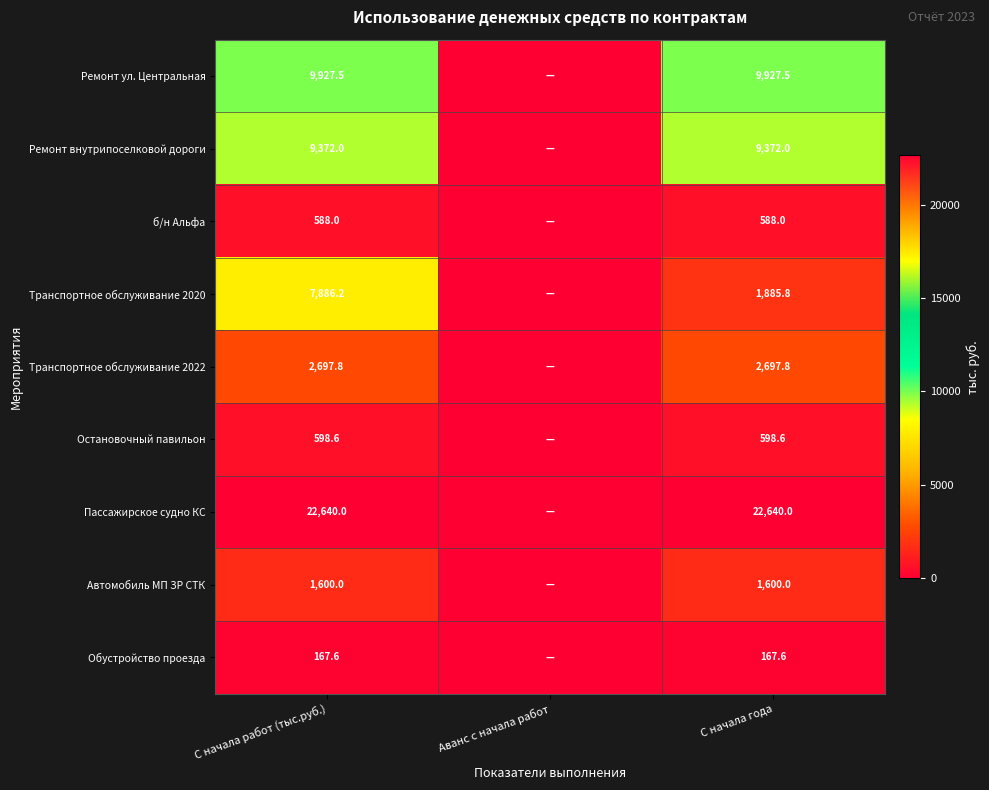

Between С начала работ (тыс.руб.) and С начала года, which series saw the biggest shift?

Транспортное обслуживание 2020